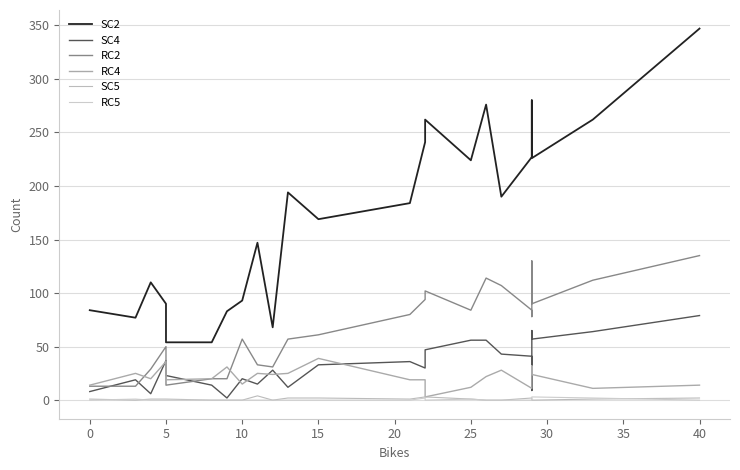

True or false: RC4 and RC5 intersect in this chart.

False